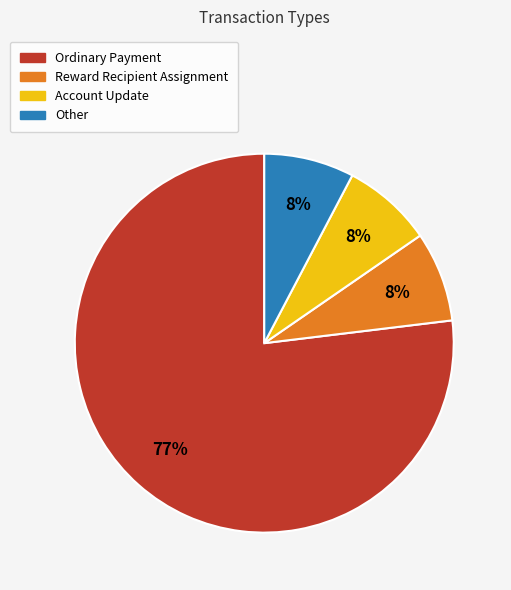

To the nearest percent, what is the average slice percentage?

25%